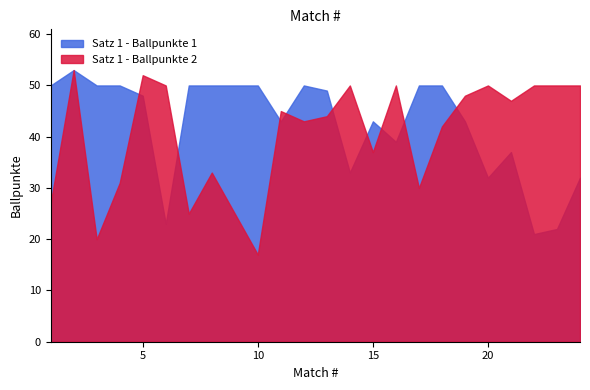

How many lines are shown in the chart?

2